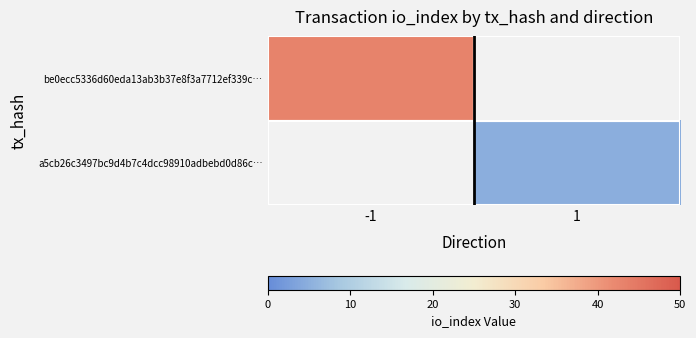

List the labels in order of be0ecc5336d60eda13ab3b37e8f3a7712ef339c… value, largest first.

-1, 1